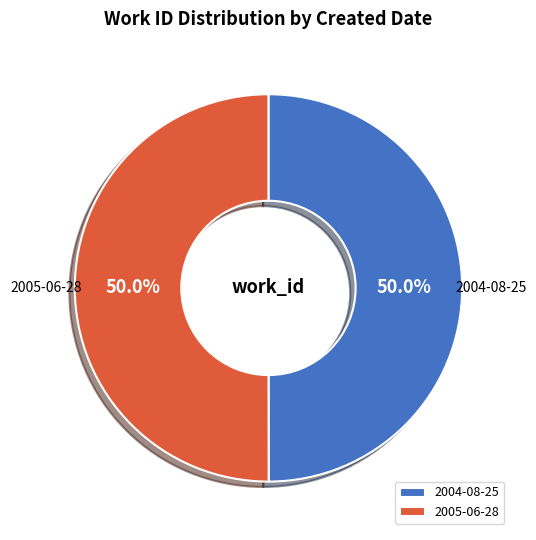

What portion of the pie excludes 2004-08-25?

50.0%